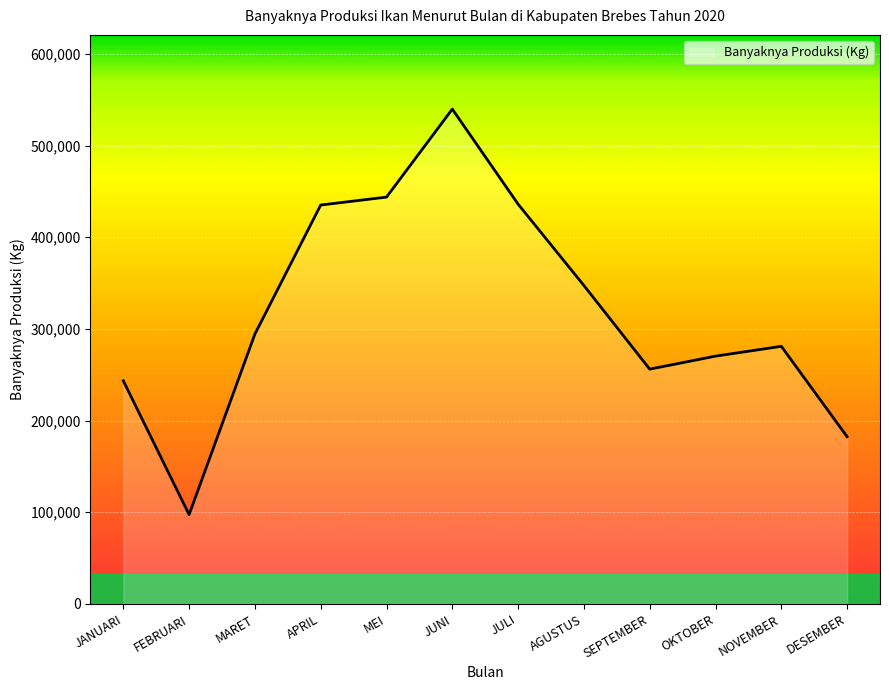

What is the difference between the values at JULI and FEBRUARI?

338691